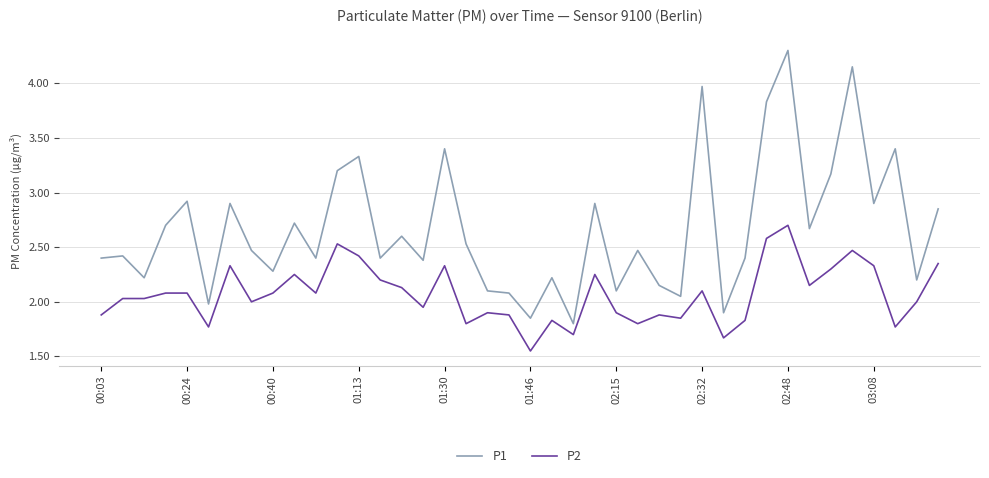

Which series has the largest total across all categories?

P1